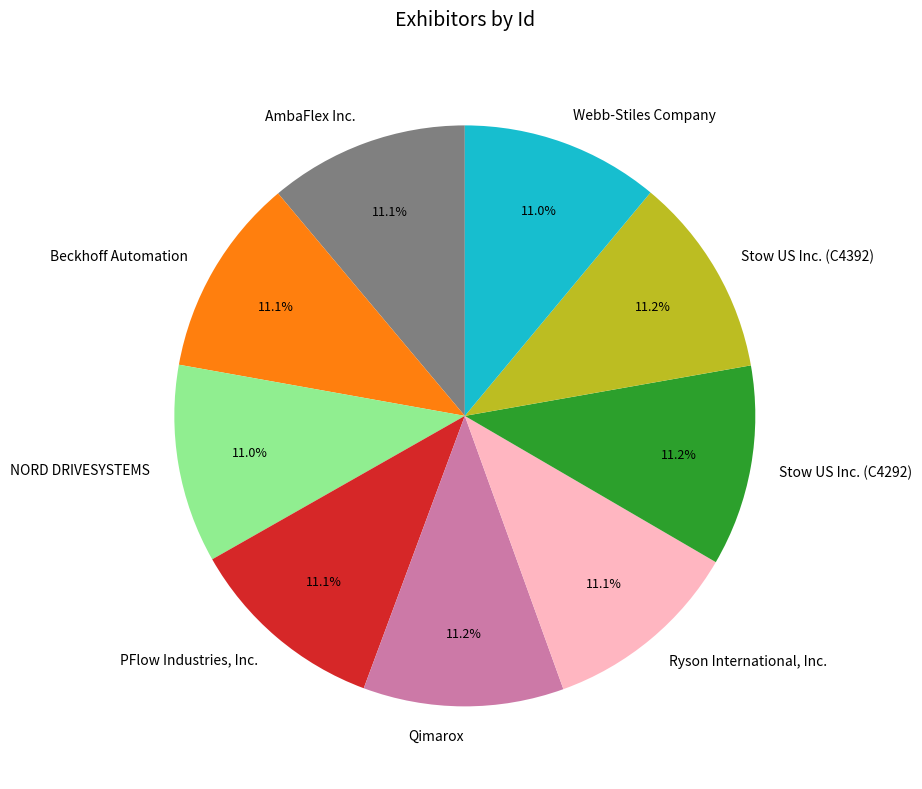

Is there any slice that represents more than half of the pie?

No